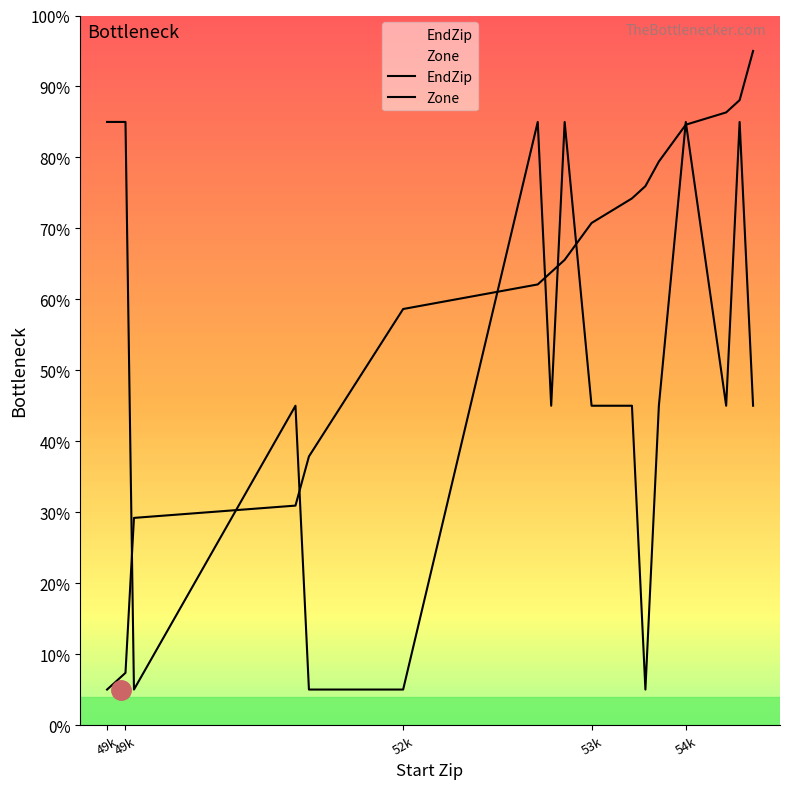

Reading left to right, list all the values displayed in this chart.

EndZip: 0.1	0.1	0.1	0.1	0.1	0.3	0.3	0.4	0.6	0.6	0.6	0.7	0.7	0.7	0.8	0.8	0.8	0.9	0.9	1.0
Zone: 0.9	0.9	0.9	0.9	0.9	0.1	0.5	0.1	0.1	0.9	0.5	0.9	0.5	0.5	0.1	0.5	0.9	0.5	0.9	0.5